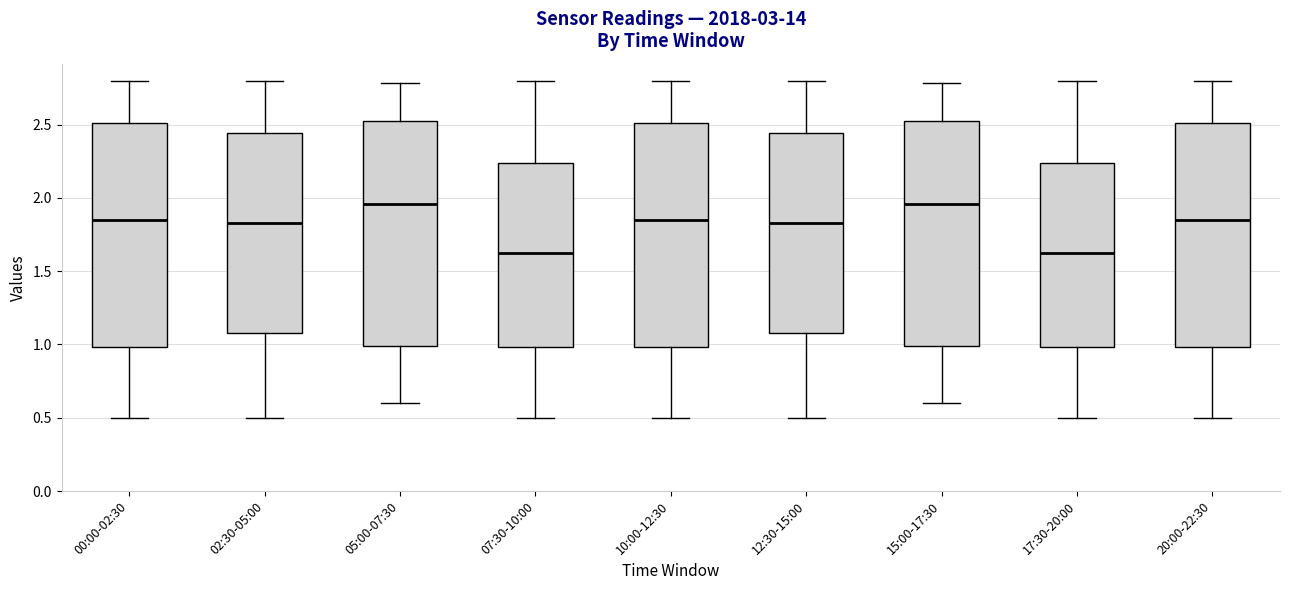

Reading left to right, transcribe this box plot: for each box, give where its median line is, the range the box spans, and where its two whiskers end, as read against the y-axis. The values are not printed on the chart, so give them approximately, as read against the axis.

00:00-02:30: median 1.85, box 1.00 to 2.50, whiskers 0.50 to 2.80
02:30-05:00: median 1.85, box 1.10 to 2.45, whiskers 0.50 to 2.80
05:00-07:30: median 1.95, box 1.00 to 2.50, whiskers 0.60 to 2.80
07:30-10:00: median 1.65, box 1.00 to 2.25, whiskers 0.50 to 2.80
10:00-12:30: median 1.85, box 1.00 to 2.50, whiskers 0.50 to 2.80
12:30-15:00: median 1.85, box 1.10 to 2.45, whiskers 0.50 to 2.80
15:00-17:30: median 1.95, box 1.00 to 2.50, whiskers 0.60 to 2.80
17:30-20:00: median 1.65, box 1.00 to 2.25, whiskers 0.50 to 2.80
20:00-22:30: median 1.85, box 1.00 to 2.50, whiskers 0.50 to 2.80